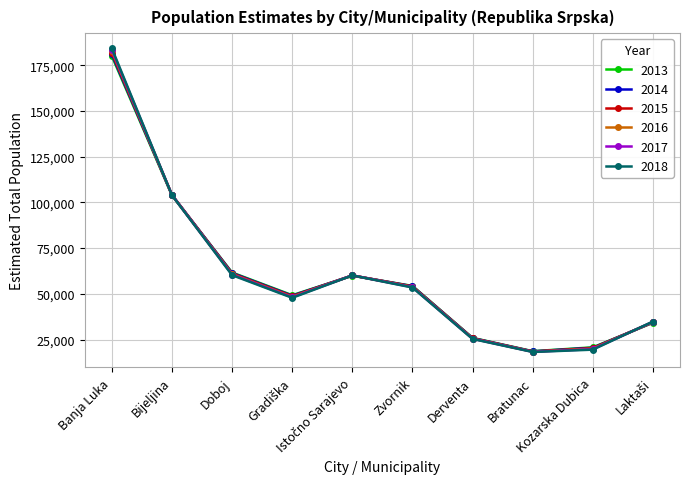

At which label is 2015 closest to 100193?

Bijeljina